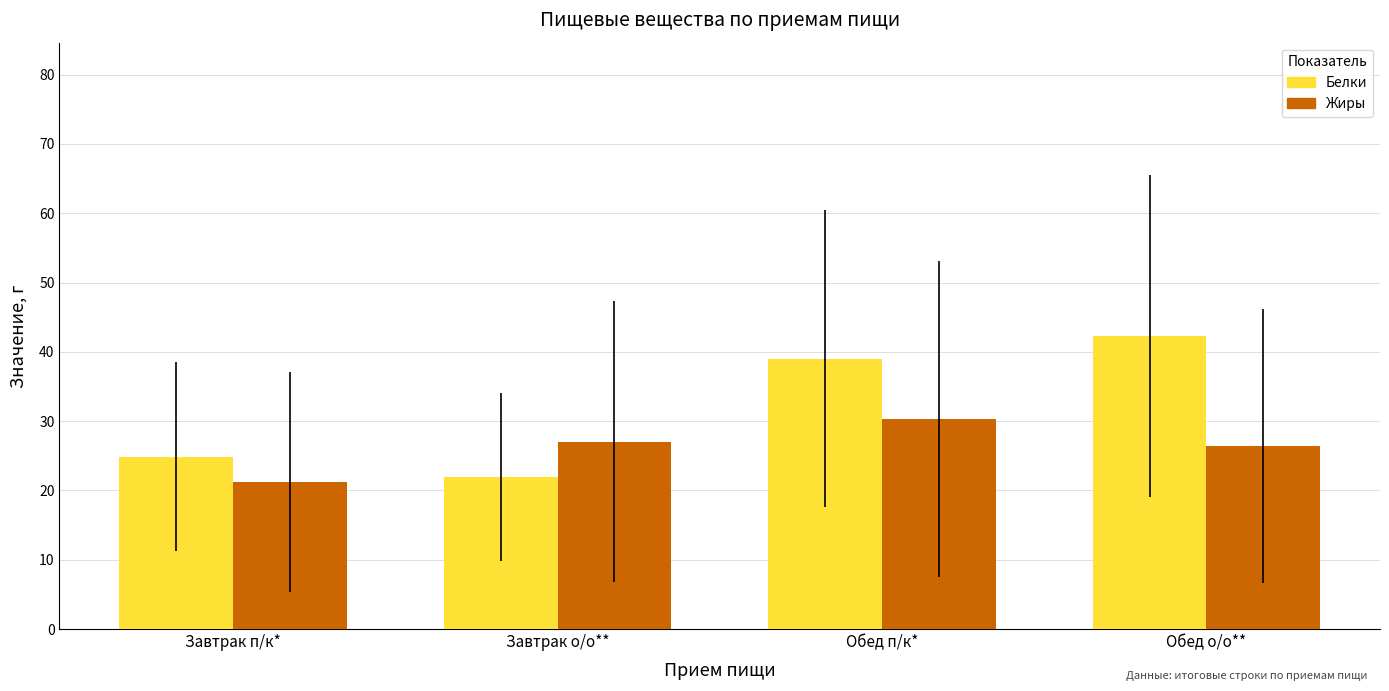

What is the spread (max minus min) of values at Обед о/о**?

16.0